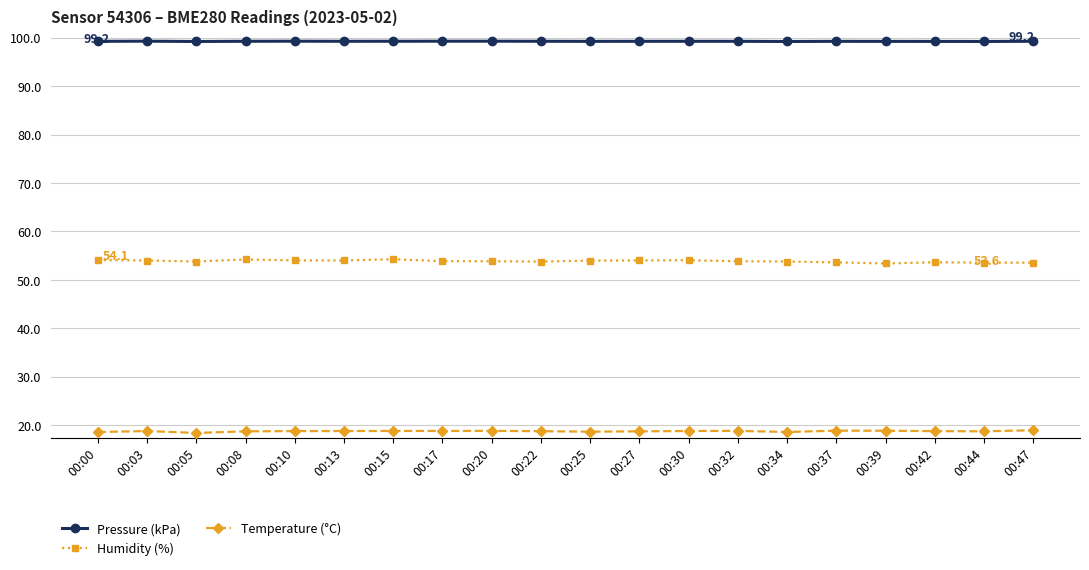

What is the value of the Temperature (°C) point at the 5th from the left?

18.8